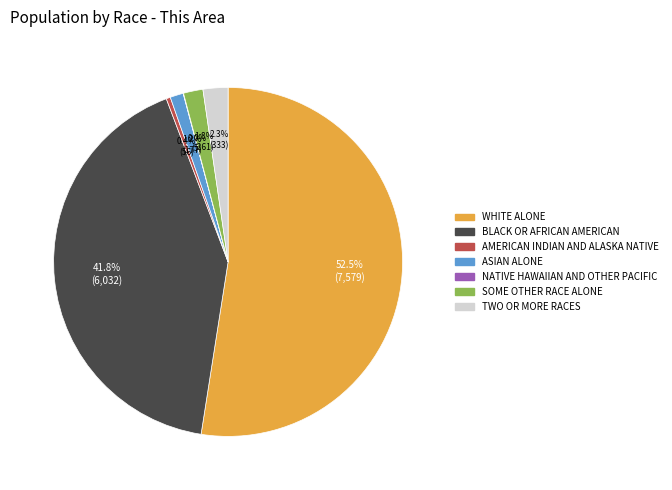

Does any single category account for the majority?

Yes